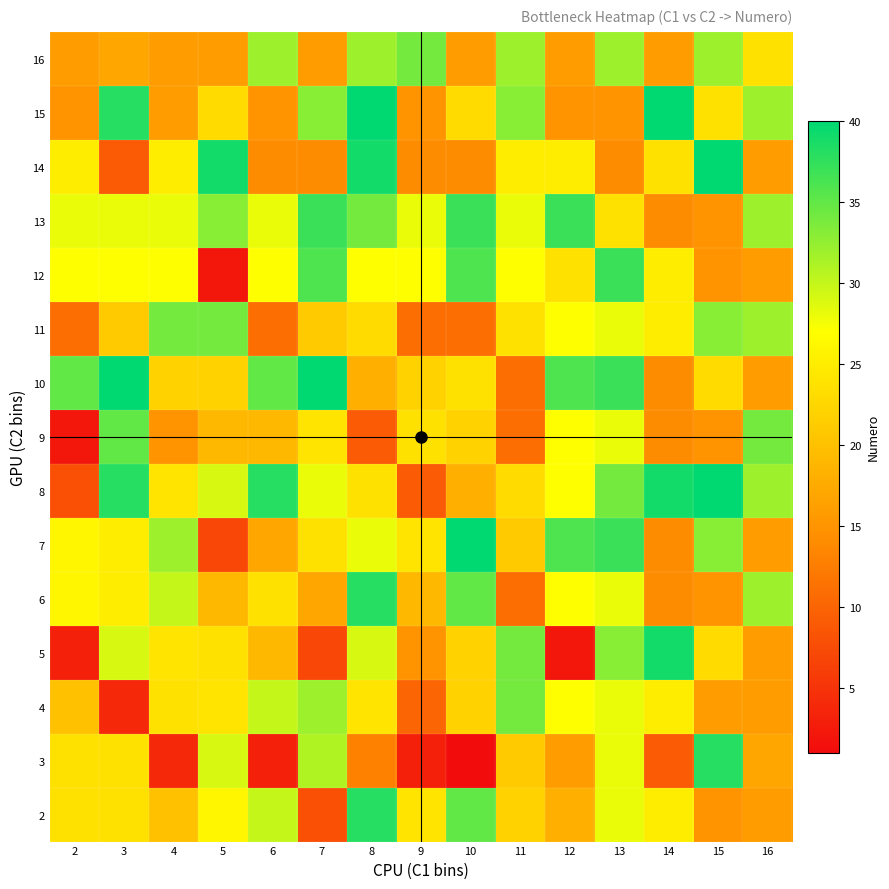

How many distinct data groups are displayed?

15